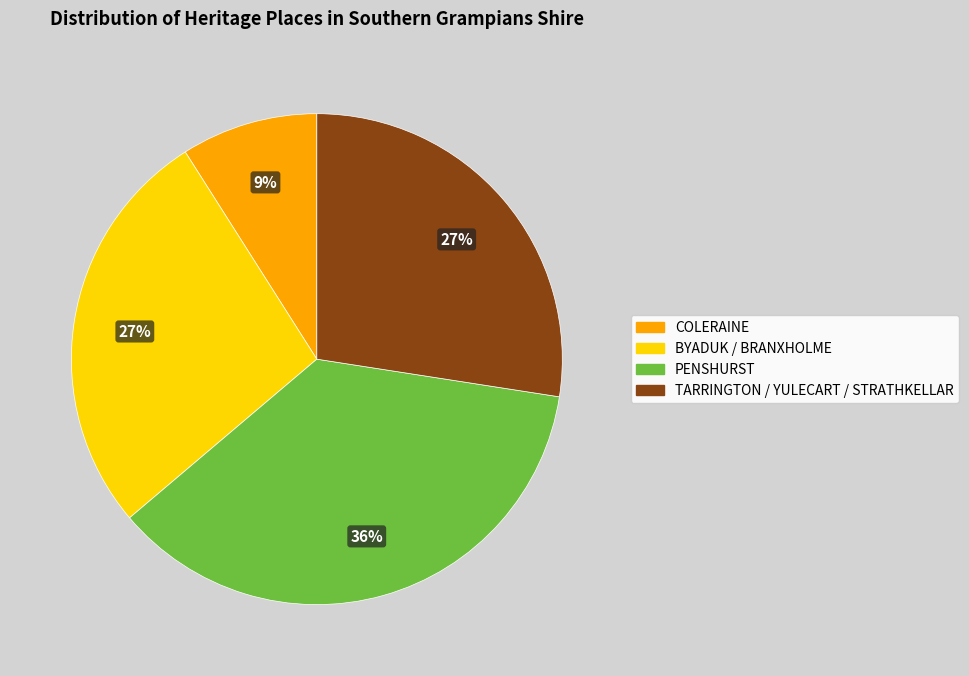

How many segments does this pie chart have?

4